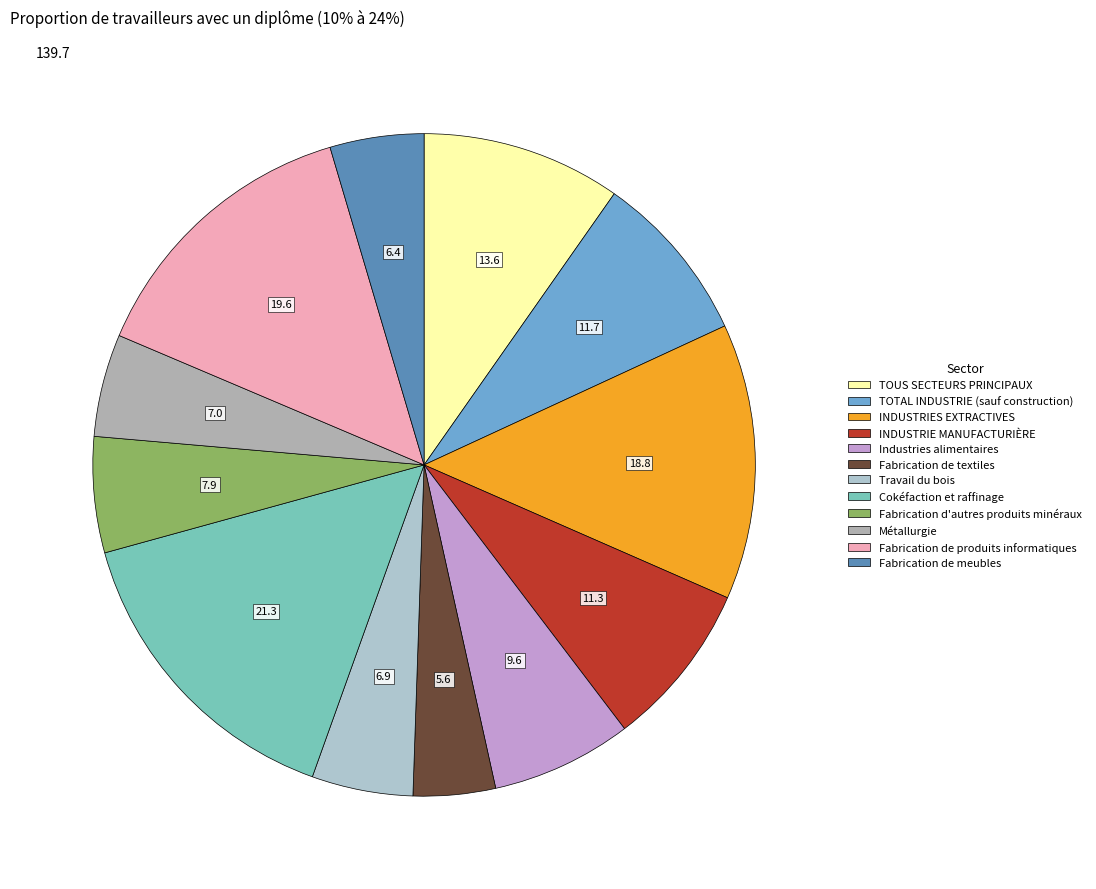

Does Fabrication d'autres produits minéraux represent more than half of the total?

No